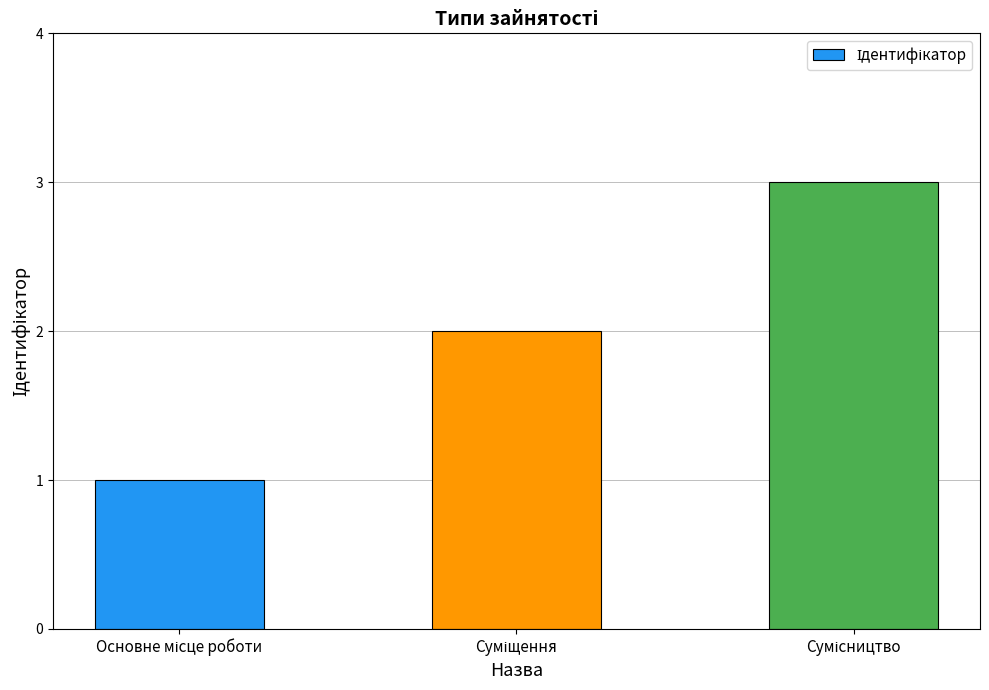

What is the maximum value shown in the chart?

3